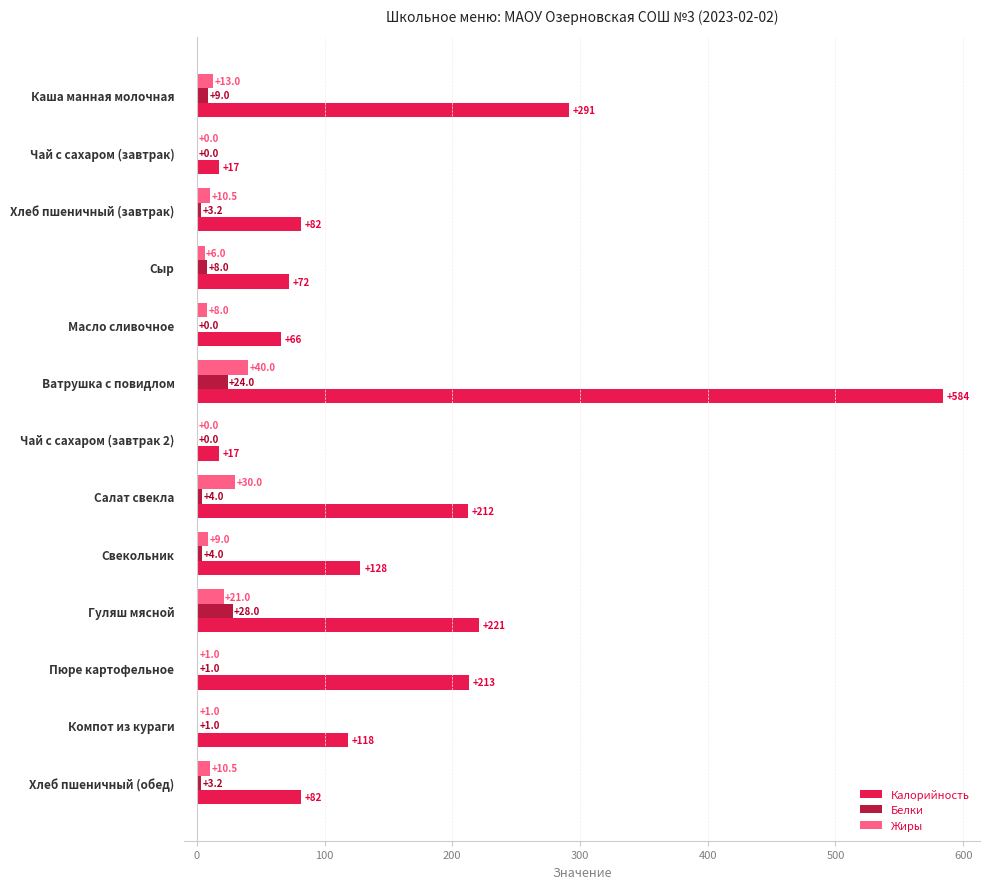

True or false: Калорийность has a value of 118.0 at Компот из кураги.

True